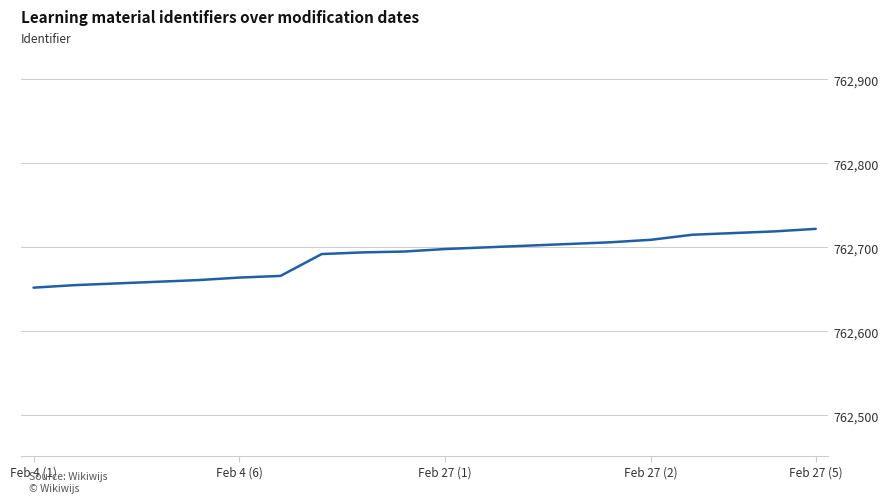

What is the smallest value displayed?

762652